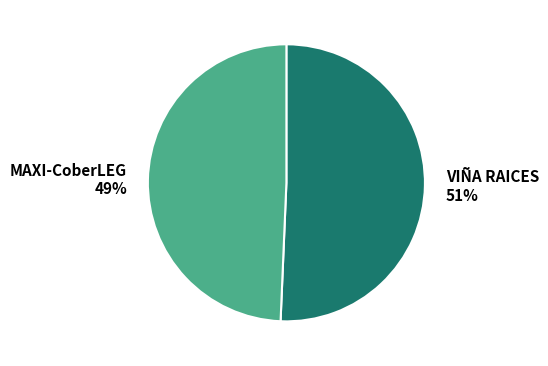

What is the ratio of the value at VIÑA RAICES to the value at MAXI-CoberLEG?

1.0